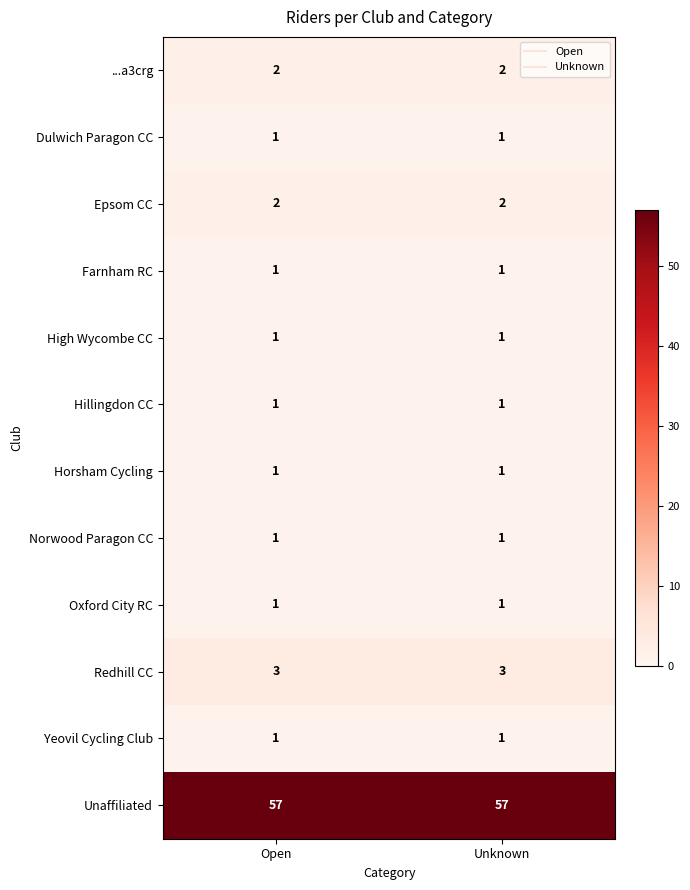

What is the sum of the Unaffiliated values at Unknown and Open?

114